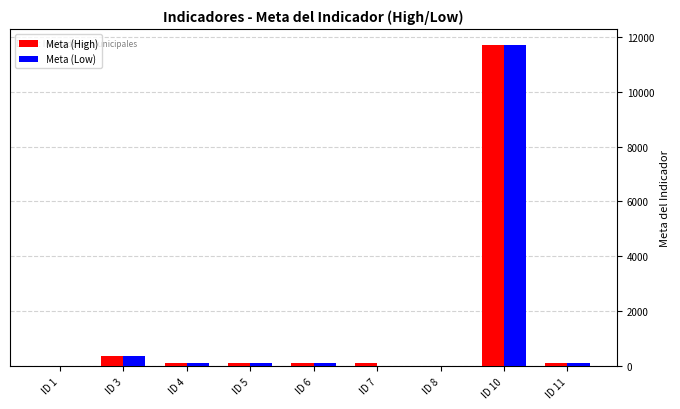

At which label does Meta (High) reach its peak?

ID 10